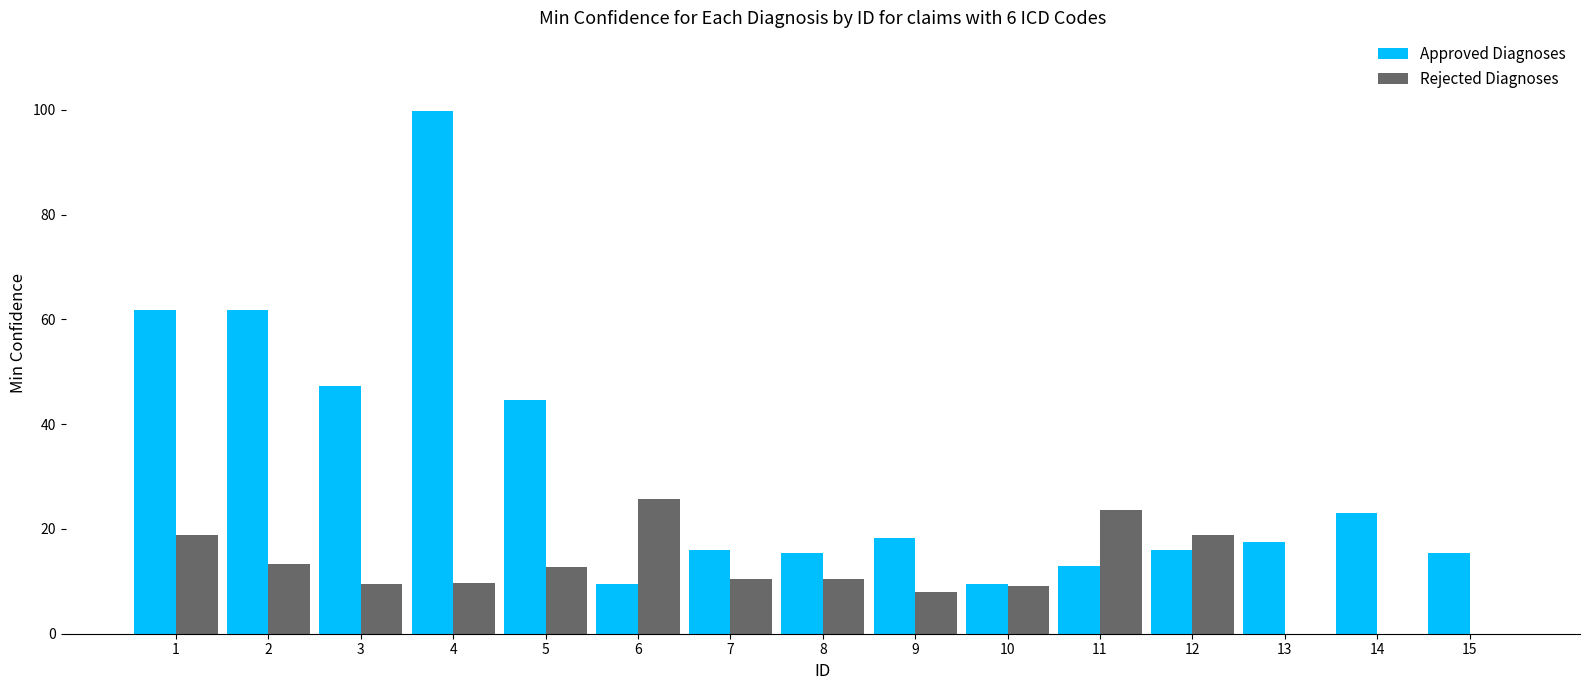

The value of Rejected Diagnoses at 10 is 9.0. True or false?

True